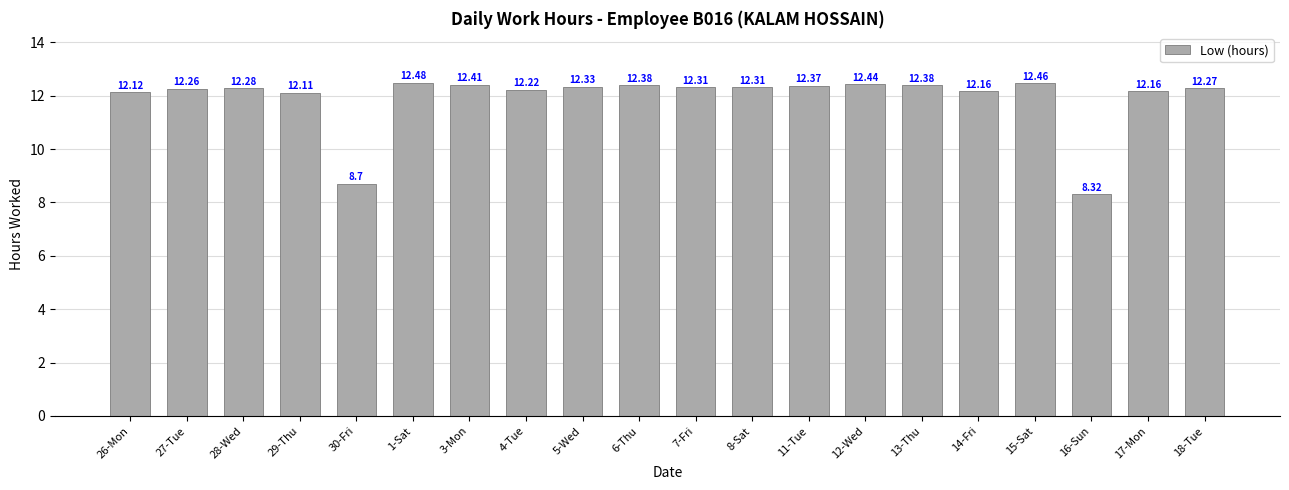

Reading left to right, extract all data points from this chart.

12.1	12.3	12.3	12.1	8.7	12.5	12.4	12.2	12.3	12.4	12.3	12.3	12.4	12.4	12.4	12.2	12.5	8.3	12.2	12.3